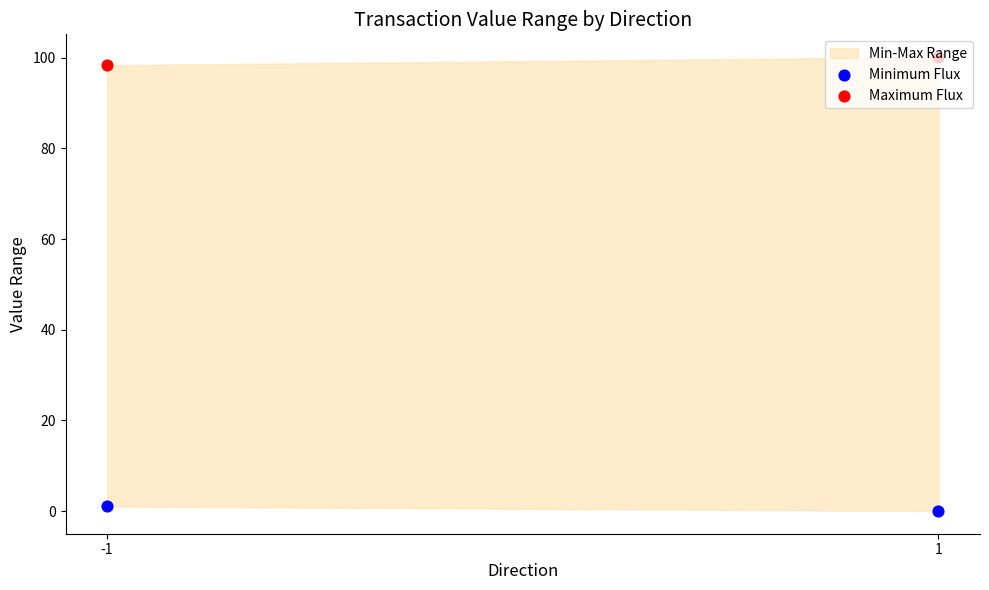

Is the value of Minimum Flux at -1 greater than the value of Maximum Flux at -1?

No